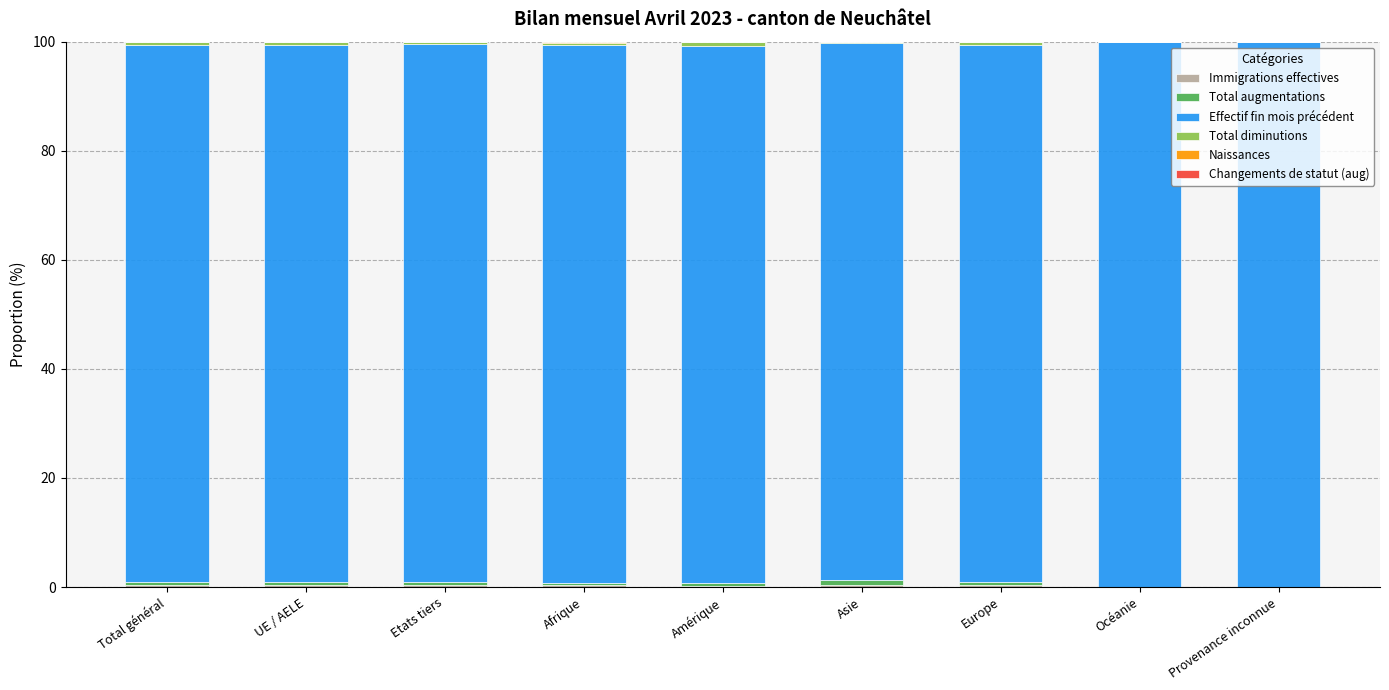

Count the number of categories in the chart.

9